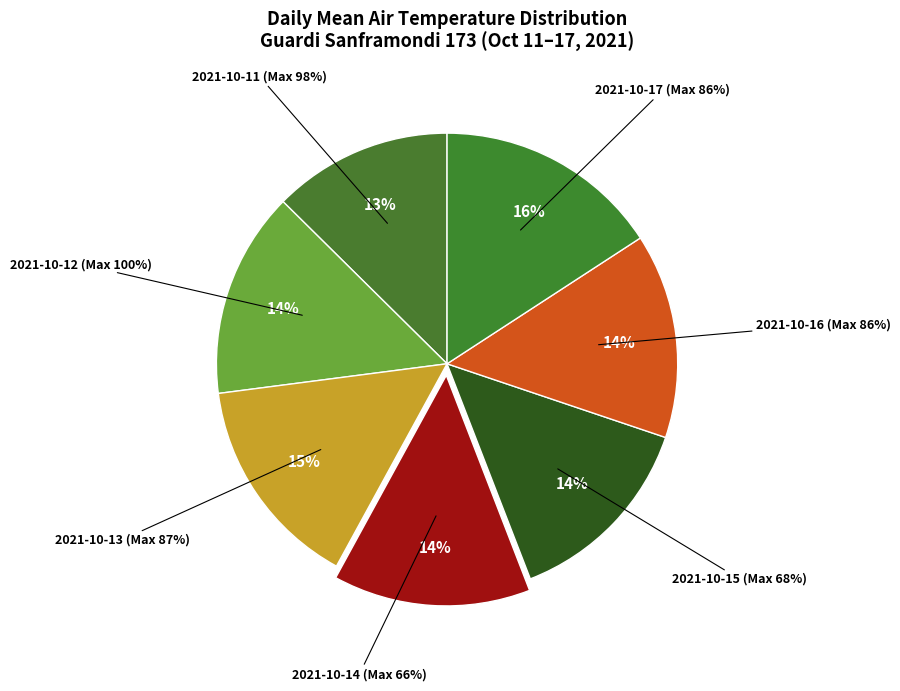

Which category has the biggest portion of the pie?

2021-10-17 (Max 86%)